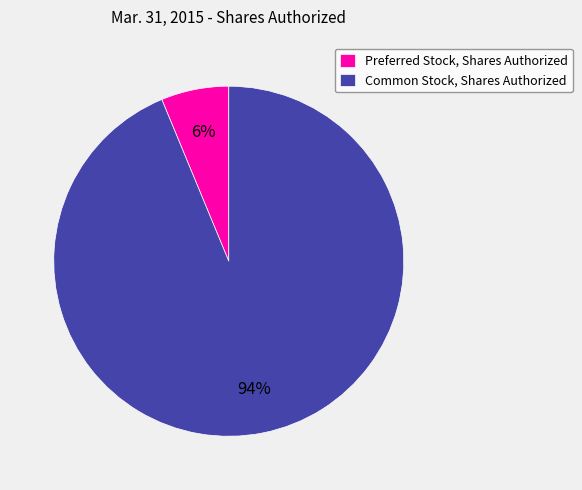

Does Common Stock, Shares Authorized represent more than half of the total?

Yes